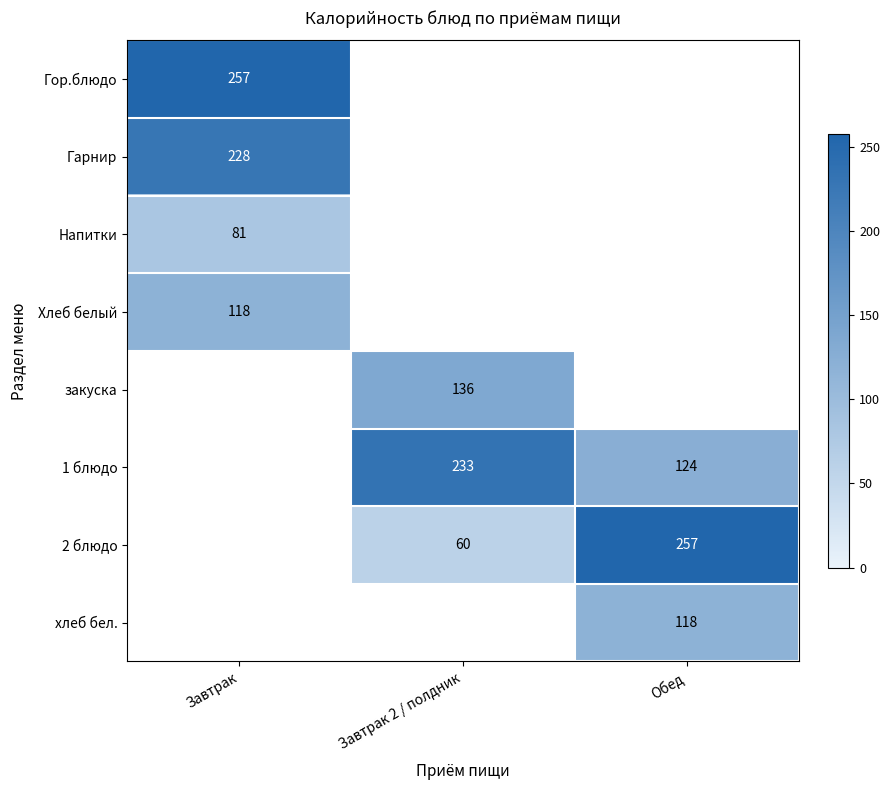

At which label does Хлеб белый reach its peak?

Завтрак